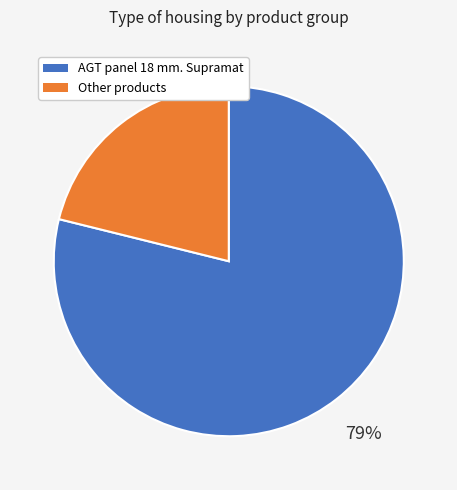

Is there any slice that represents more than half of the pie?

Yes